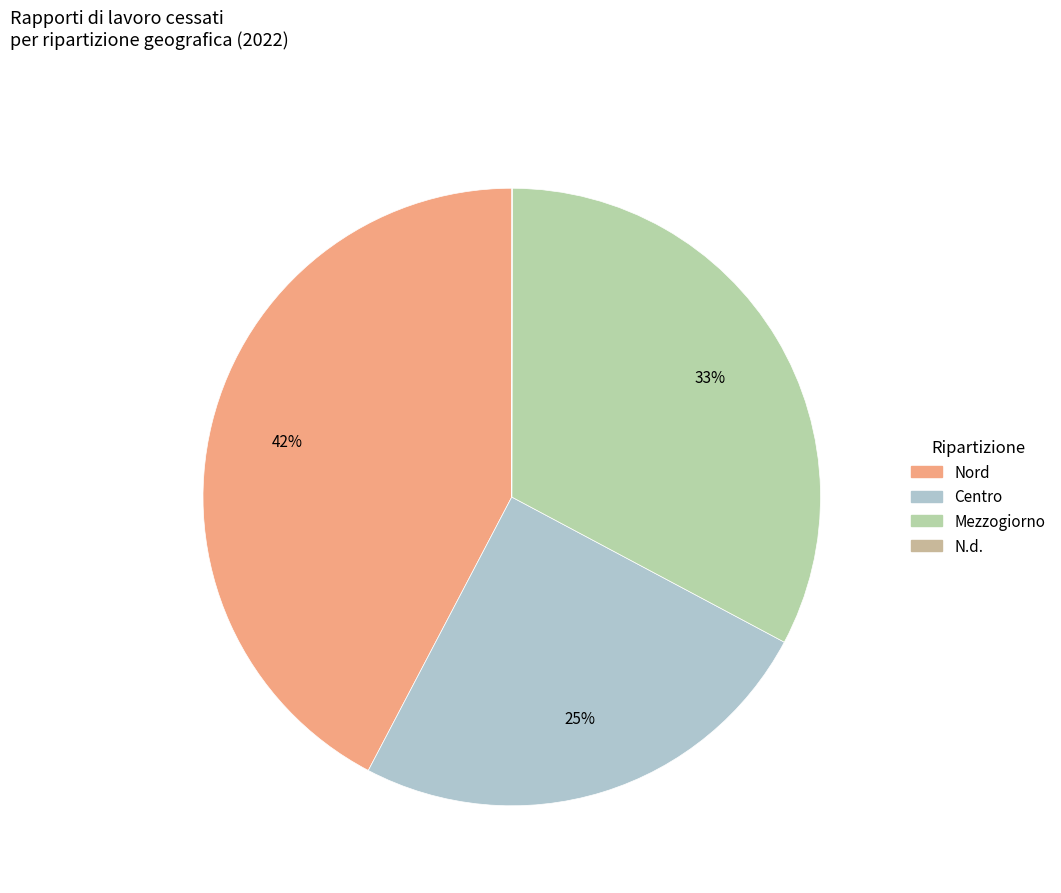

What percentage is NOT represented by Nord?

57.7%